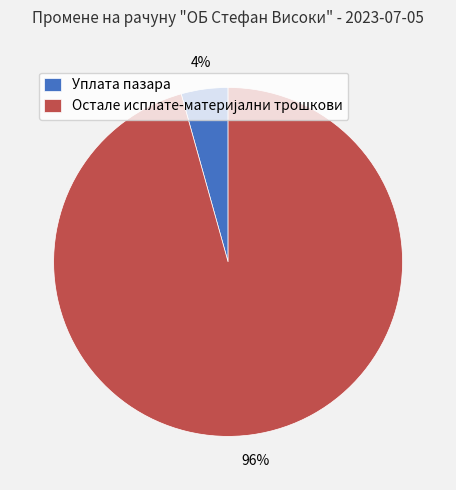

To the nearest percent, what portion does Уплата пазара represent?

4%